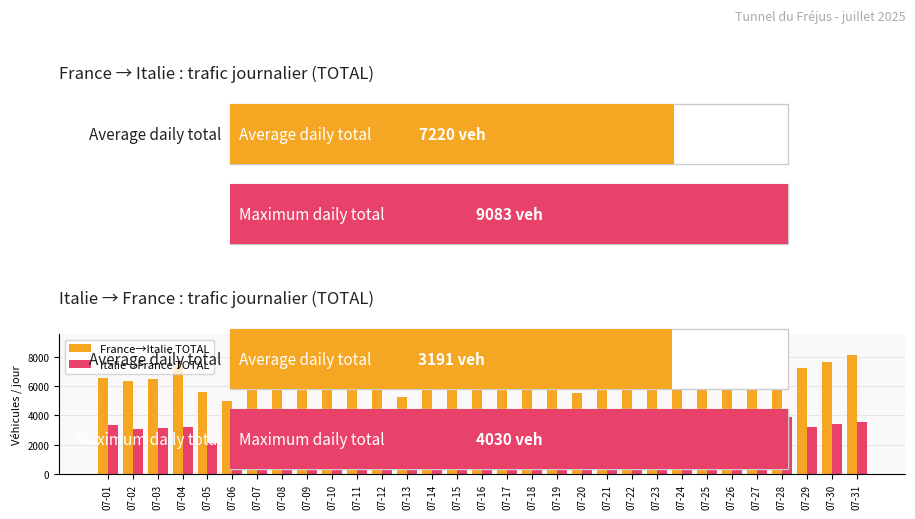

List the series in order of their peak value, highest first.

France→Italie TOTAL, Italie→France TOTAL